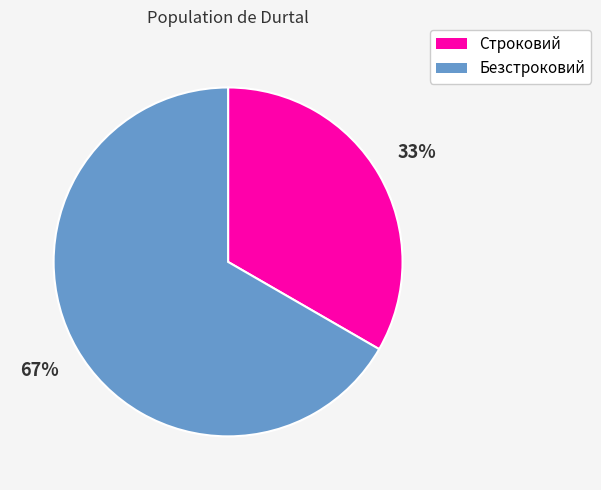

What is the smallest slice in the pie chart?

Строковий